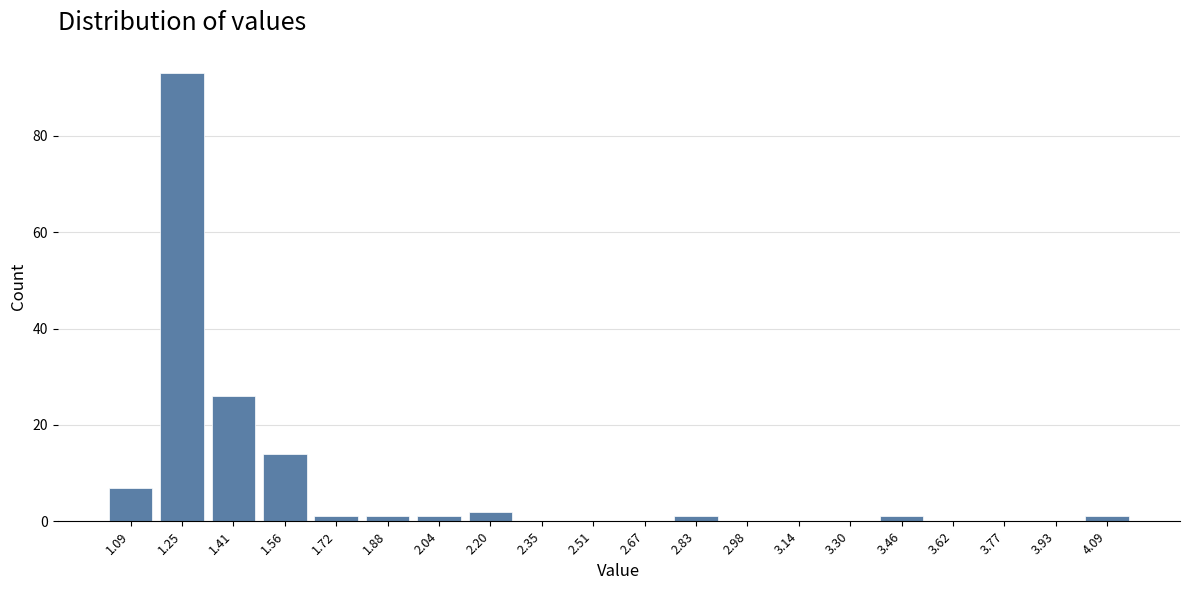

Reading left to right, transcribe this chart: for each bar, give the range it covers on the x-axis and its height. Neither the bar edges nor the heights are printed on the chart, so give them approximately, as read against the axes.

1.010 to 1.168: 8
1.168 to 1.326: 94
1.326 to 1.484: 26
1.484 to 1.642: 14
1.642 to 1.800: under 2
1.800 to 1.958: under 2
1.958 to 2.116: under 2
2.116 to 2.274: 2
2.274 to 2.432: 0
2.432 to 2.590: 0
2.590 to 2.748: 0
2.748 to 2.906: under 2
2.906 to 3.064: 0
3.064 to 3.222: 0
3.222 to 3.380: 0
3.380 to 3.538: under 2
3.538 to 3.696: 0
3.696 to 3.854: 0
3.854 to 4.012: 0
4.012 to 4.170: under 2